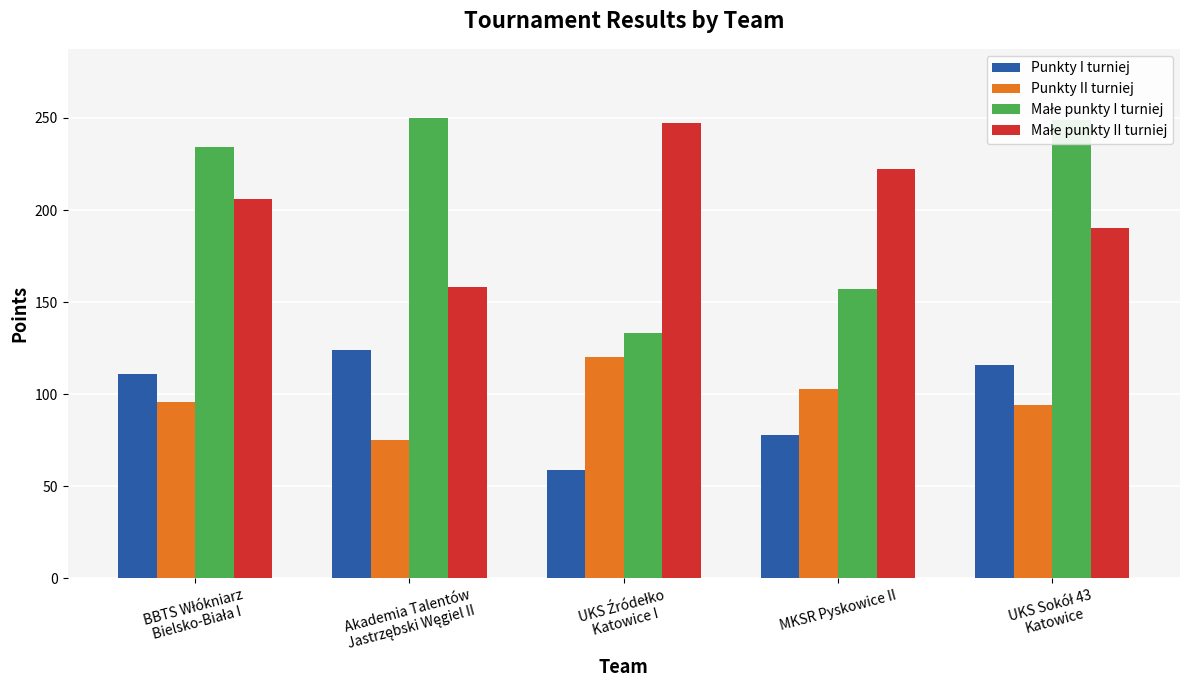

What is the average value of the Punkty I turniej series?

98